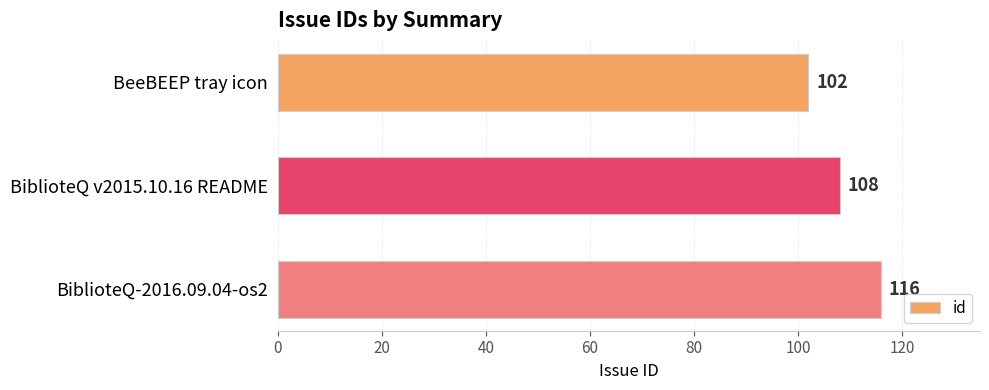

What is the average value?

109